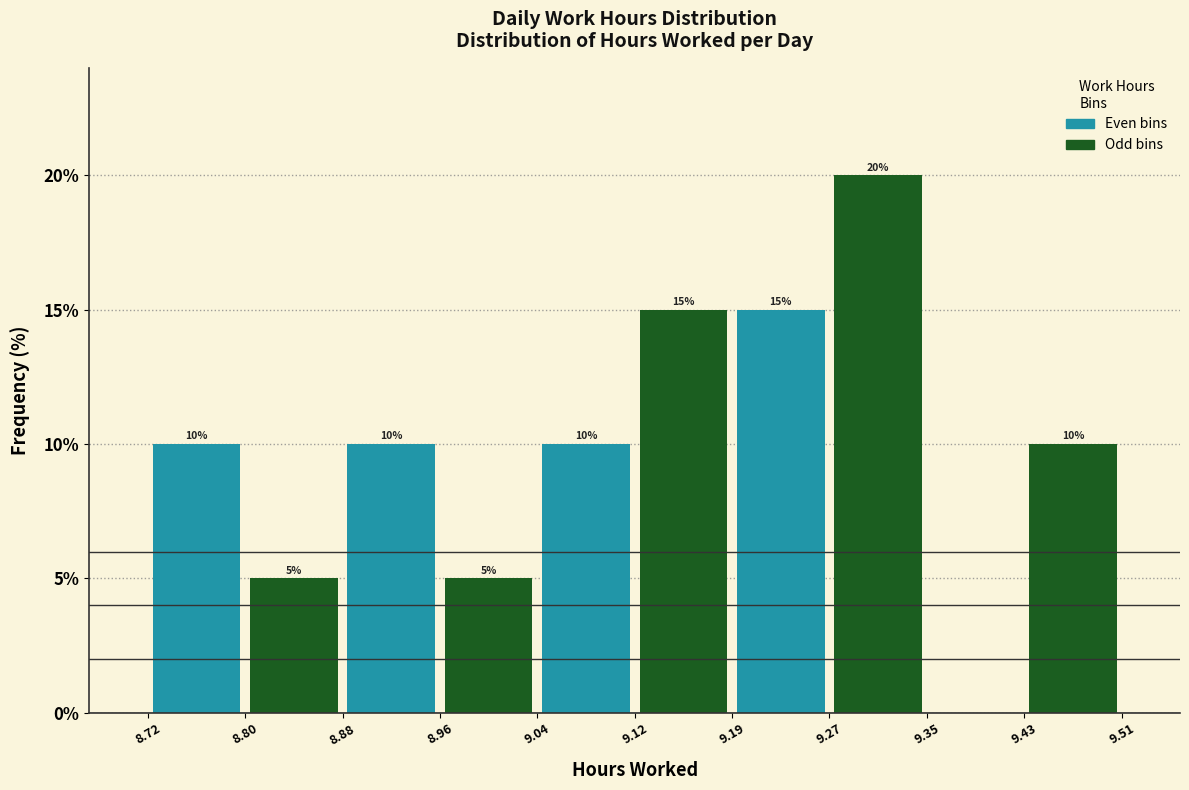

Over which range of the x-axis is the bar tallest?

9.27 to 9.35